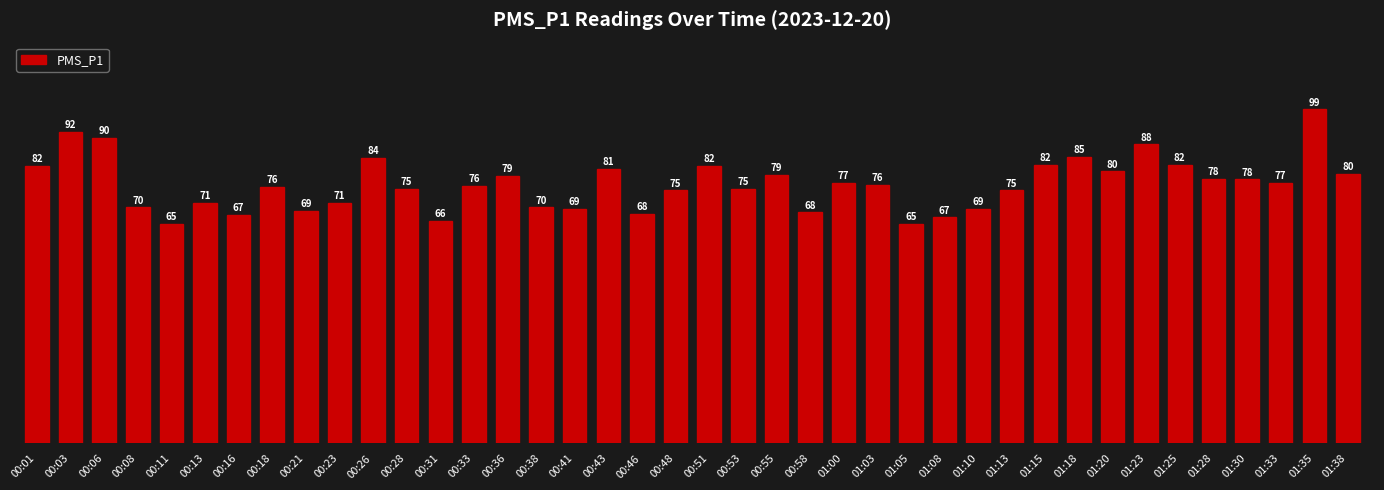

The chart shows a value of 79.3 at 00:36. True or false?

True